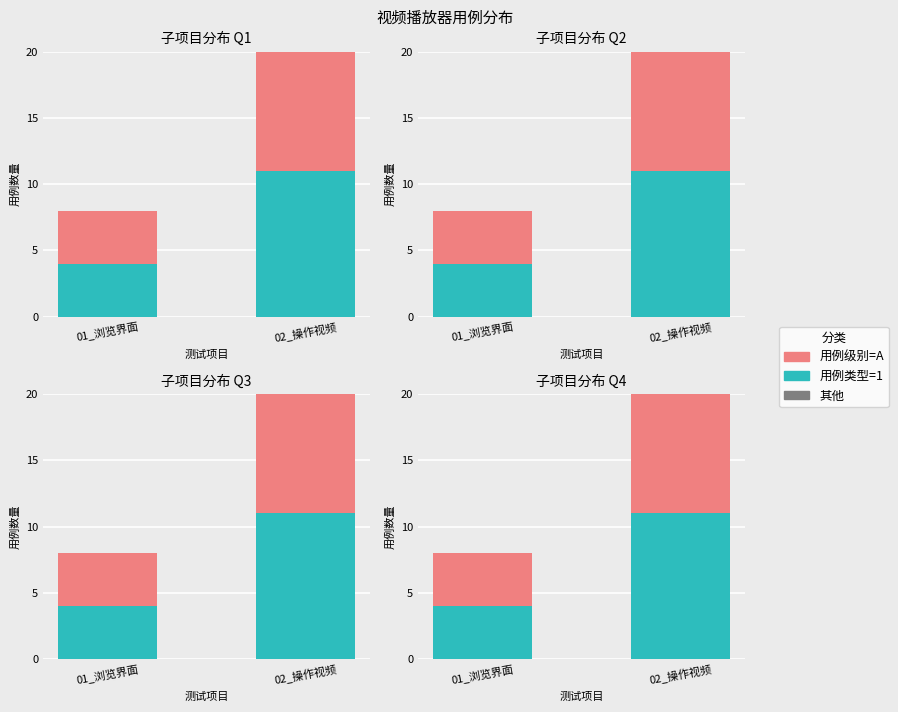

At which label does 用例级别=A reach its minimum?

01_浏览界面